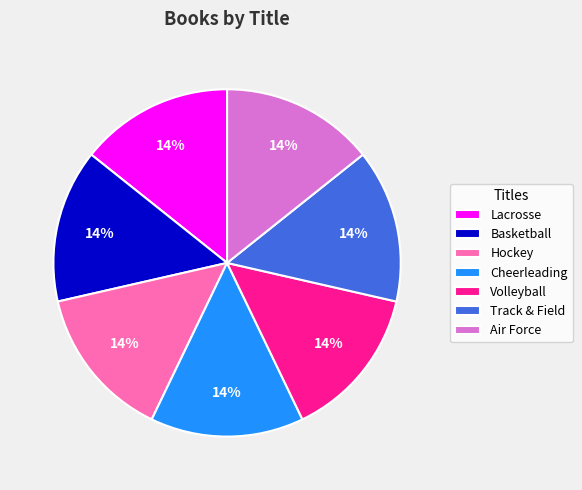

How many segments does this pie chart have?

7